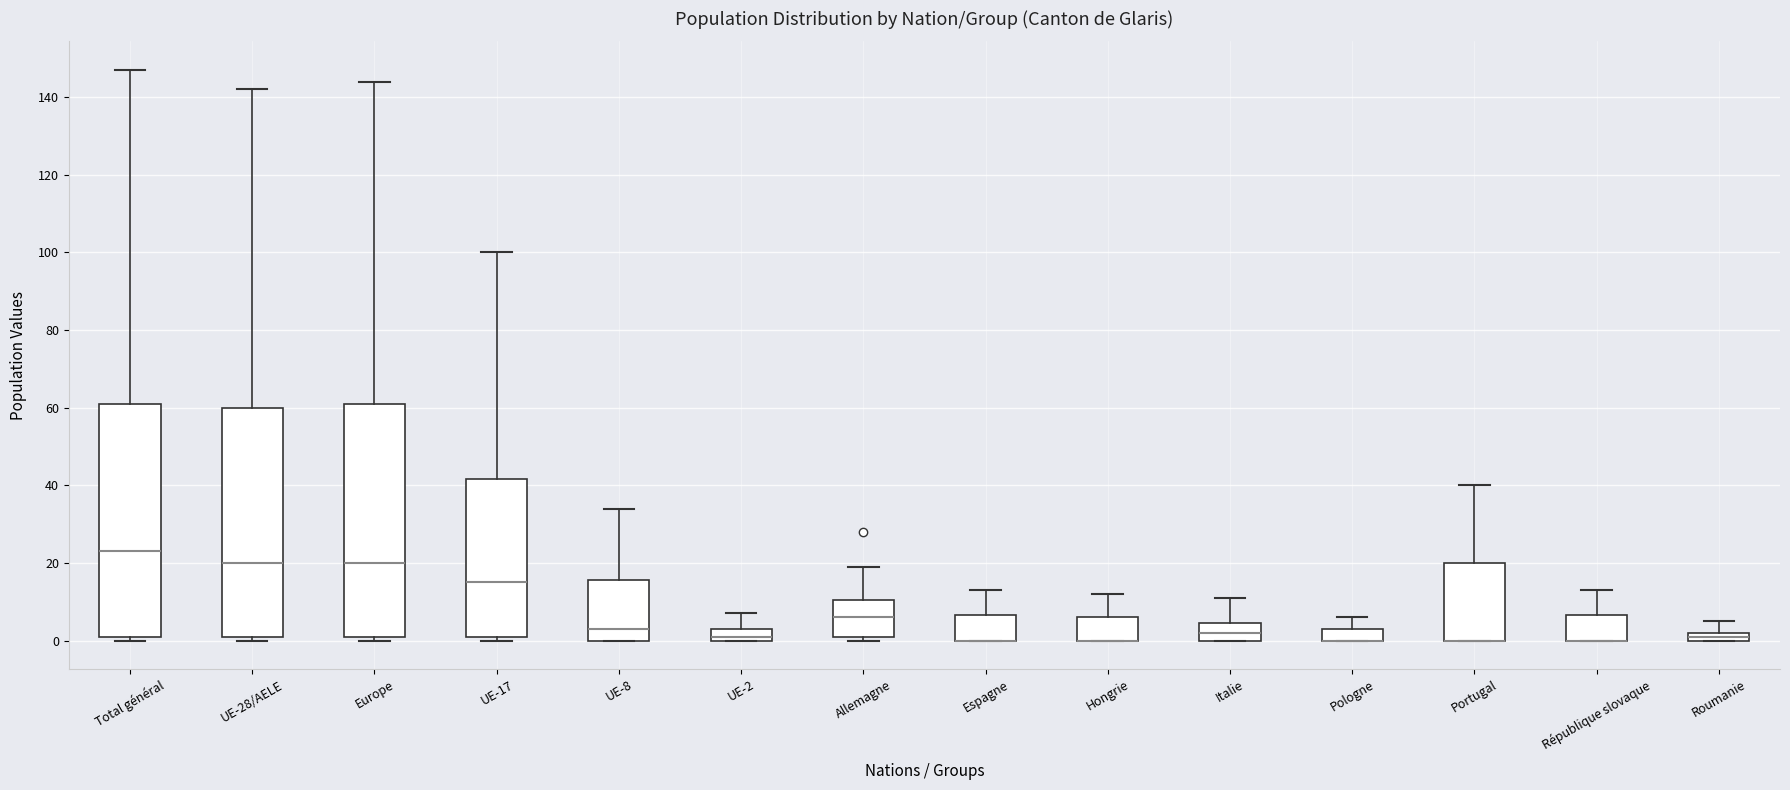

Where is the lower edge of the box for Hongrie on the y-axis? The values are not printed on the chart, so give them approximately, as read against the axis.

0